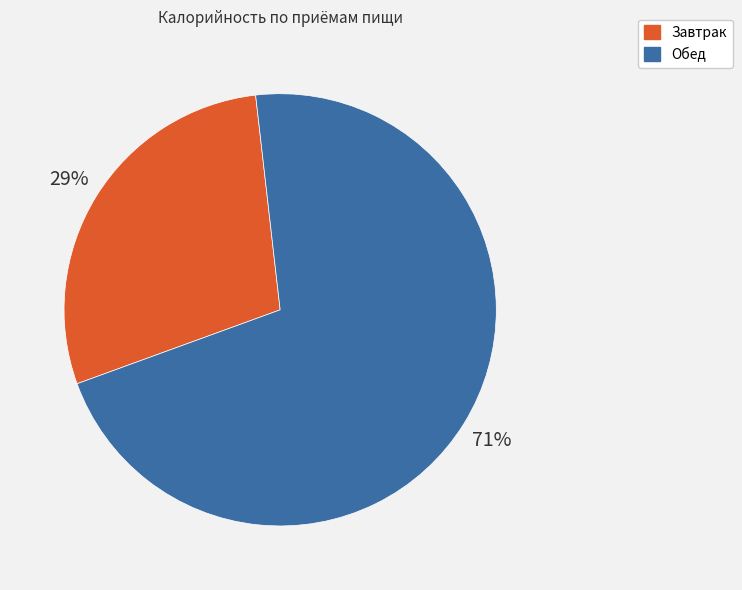

To the nearest percent, what is the combined percentage of Завтрак and Обед?

100%